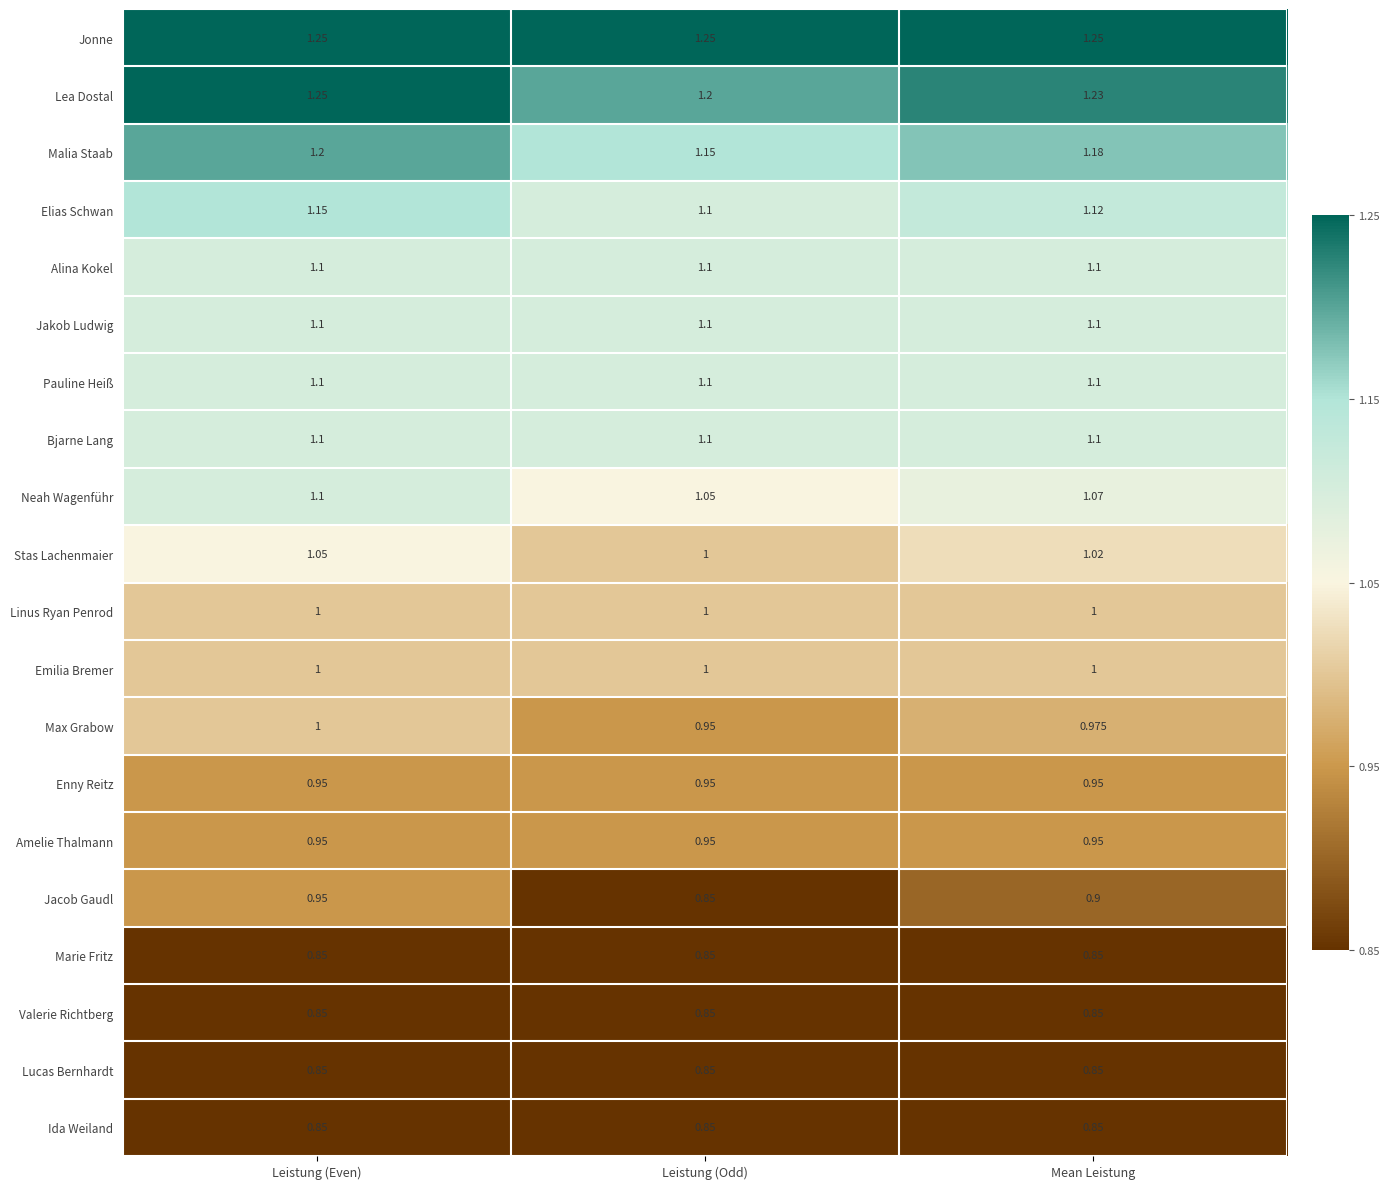

At which category is the sum across all series the highest?

Leistung (Even)